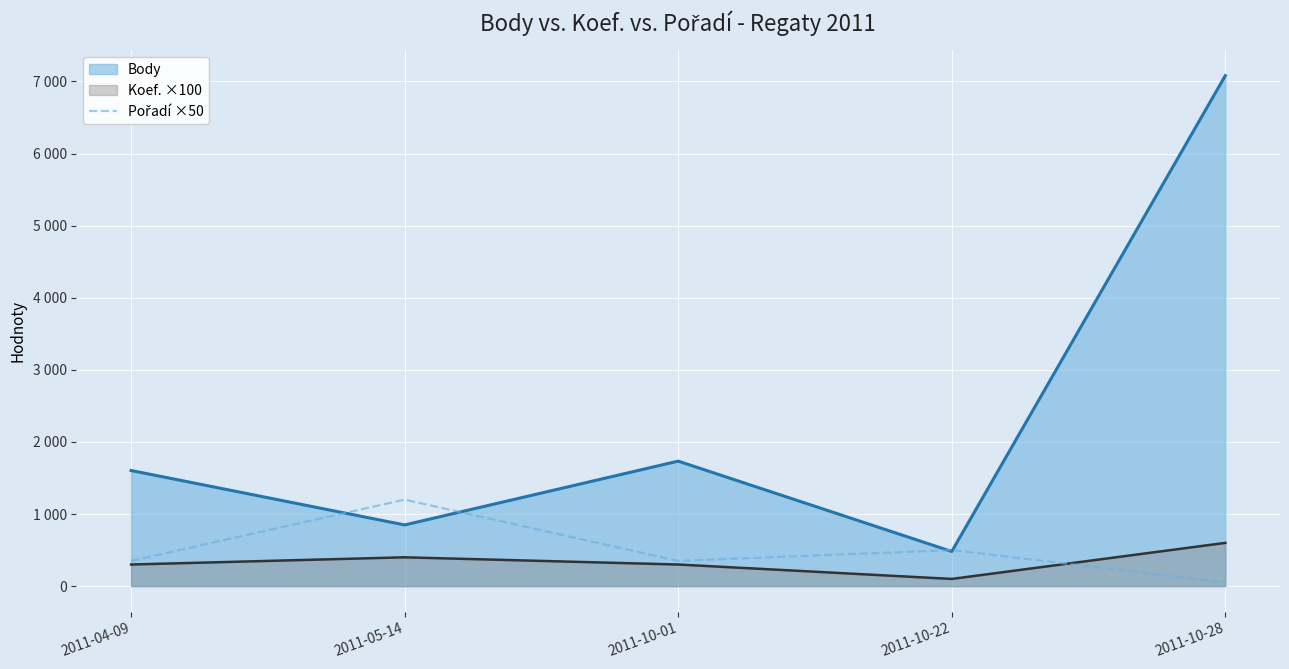

What is the smallest value displayed?

50